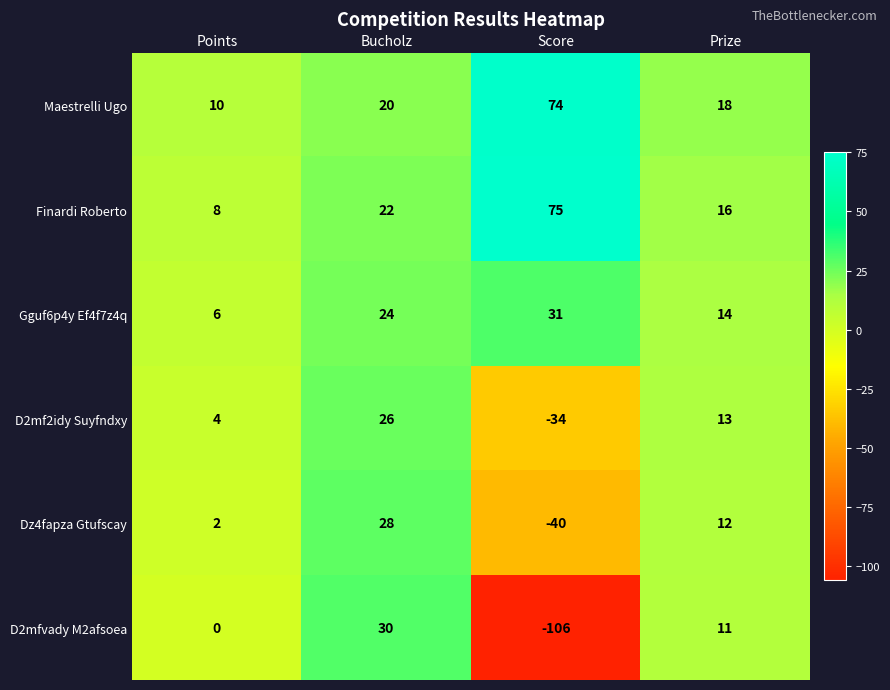

Which series has the largest total across all categories?

Maestrelli Ugo